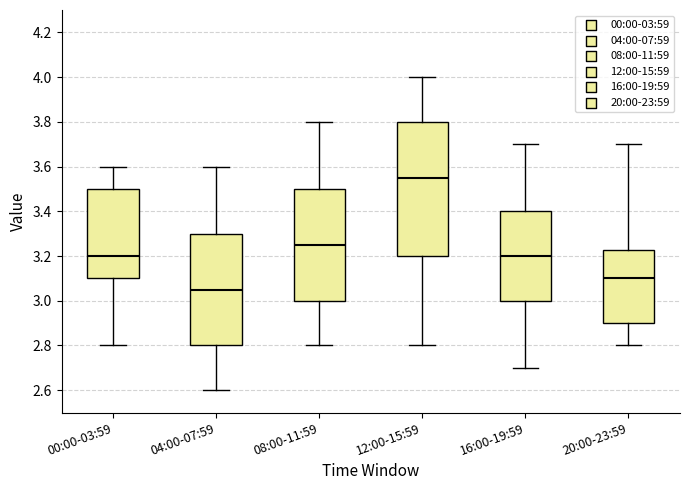

Where does the median line of the box for 00:00-03:59 sit on the y-axis? The values are not printed on the chart, so give them approximately, as read against the axis.

3.20